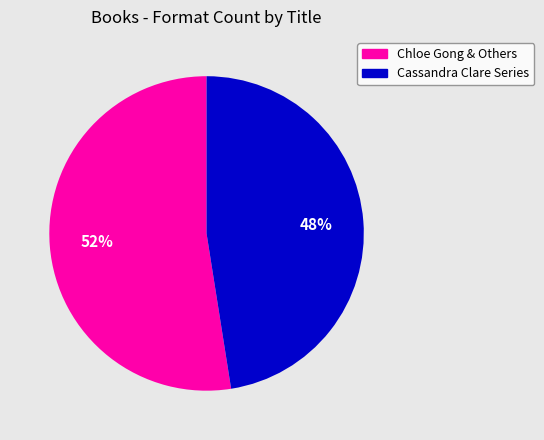

To the nearest percent, what is the average slice percentage?

50%